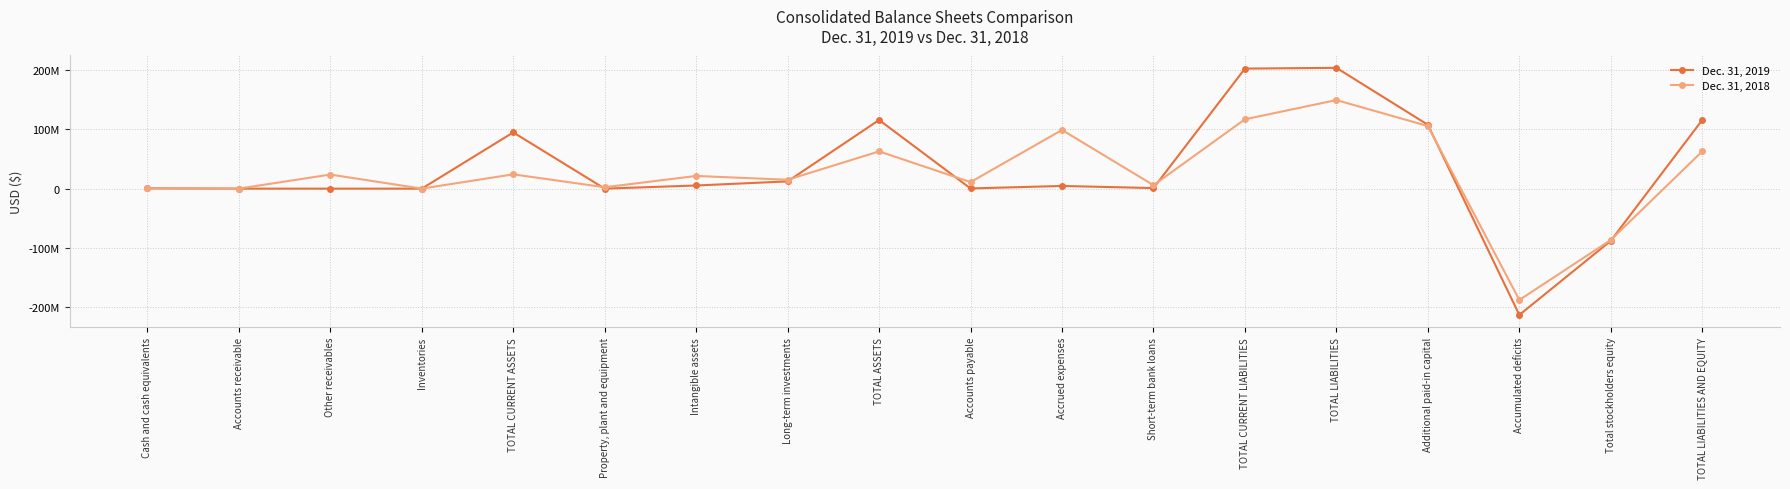

What is the total value across all series at Intangible assets?

26759251